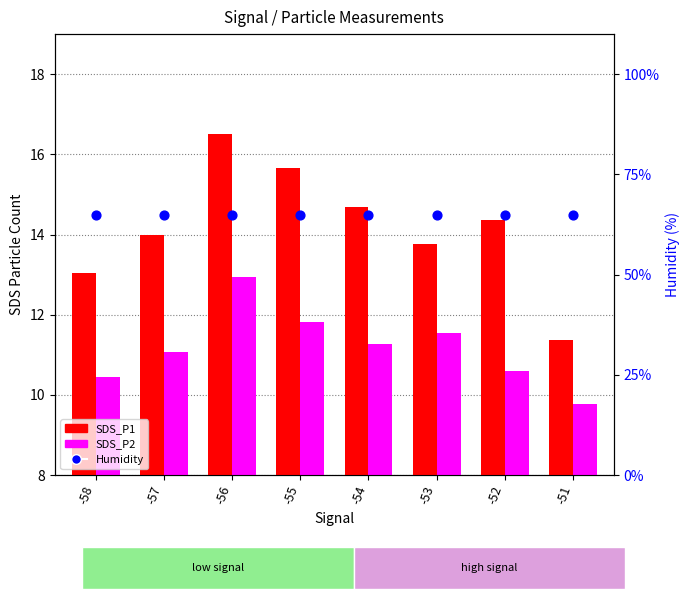

What are all the series names shown in the legend?

SDS_P1, SDS_P2, Humidity